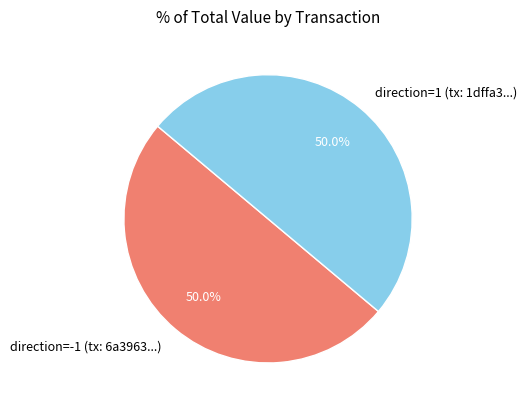

Approximately how many times larger is the value at direction=-1 (tx: 6a3963...) compared to direction=1 (tx: 1dffa3...)?

1.0